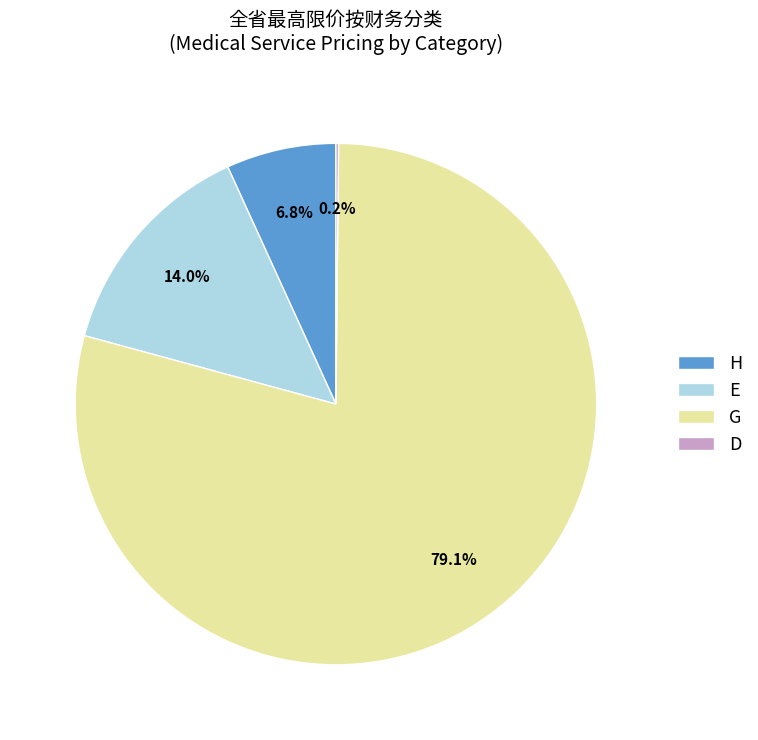

Which category accounts for the majority?

G